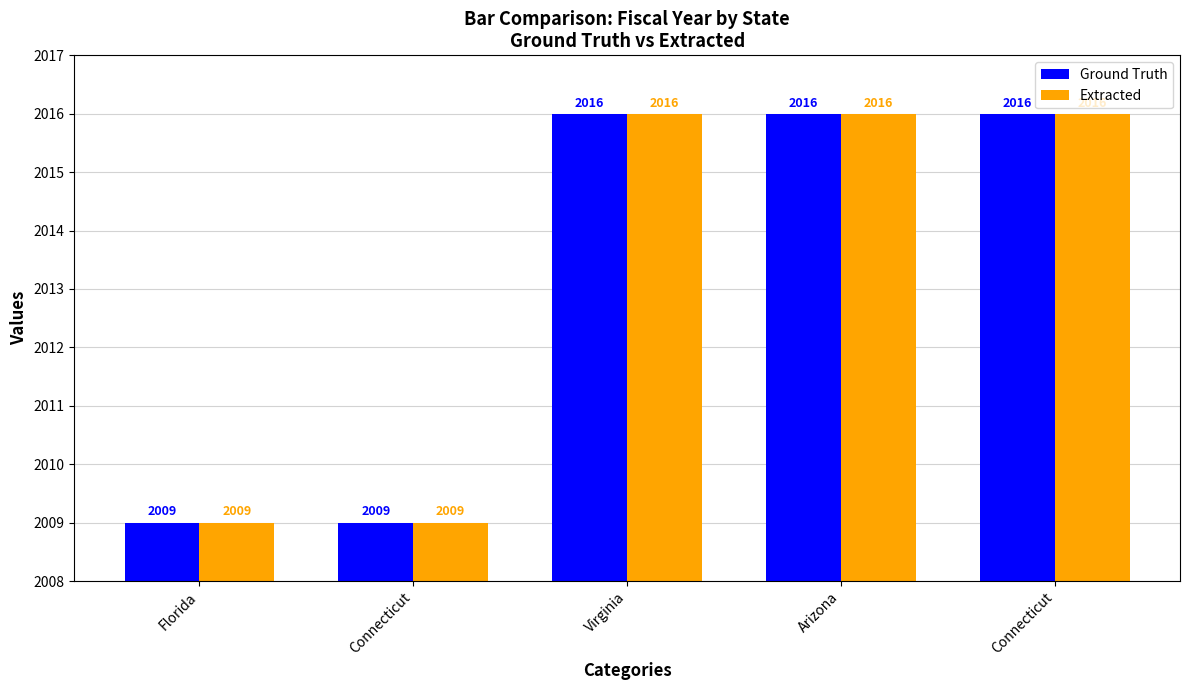

Reading right to left, extract all data points from this chart.

Ground Truth: Connecticut=2016	Arizona=2016	Virginia=2016	Connecticut=2009	Florida=2009
Extracted: Connecticut=2016	Arizona=2016	Virginia=2016	Connecticut=2009	Florida=2009